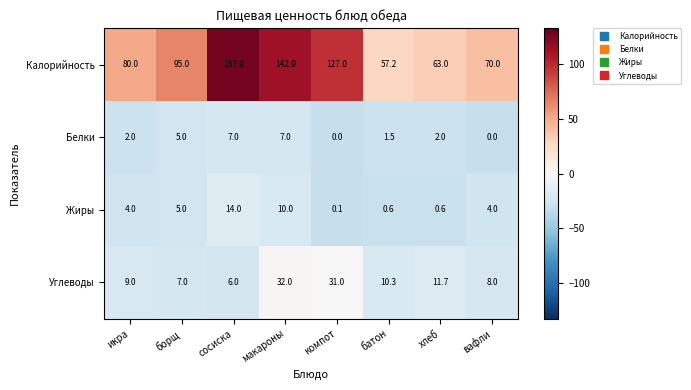

Which series has the widest spread of values?

Калорийность